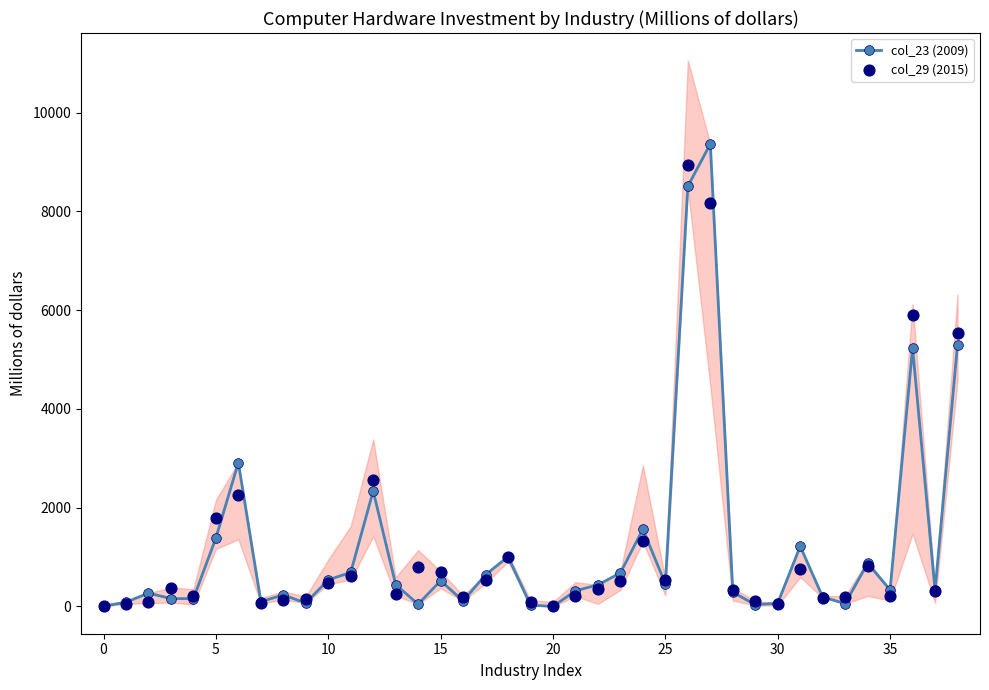

At which category is the sum across all series the highest?

27